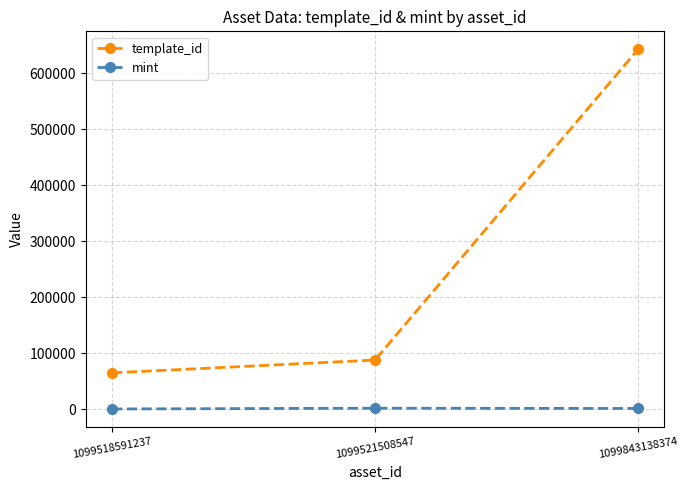

Which series has the widest spread of values?

template_id